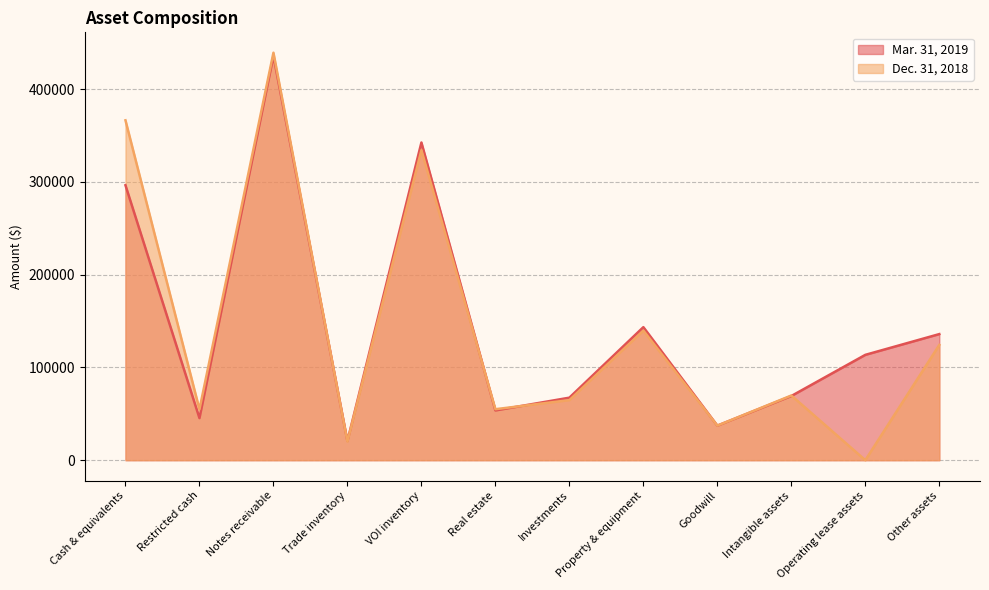

How many interior local valleys does the Dec. 31, 2018 series have?

5